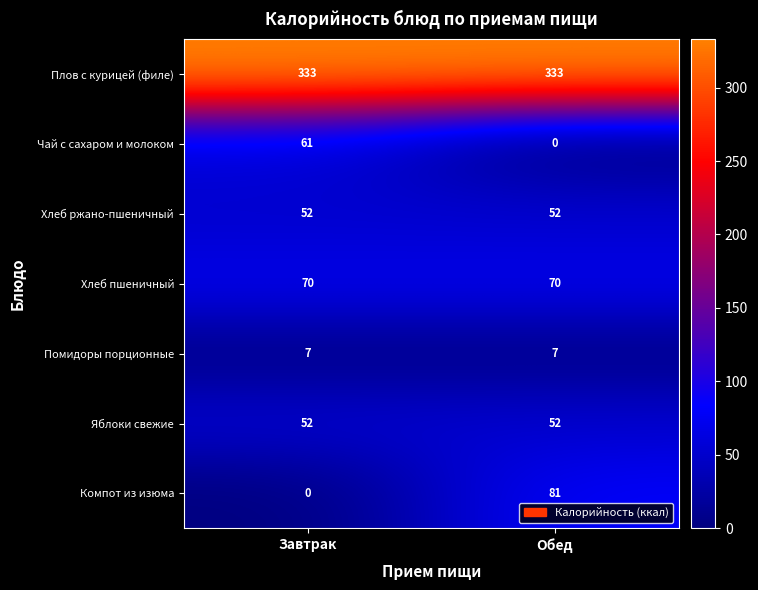

What is the maximum value for Хлеб пшеничный?

70